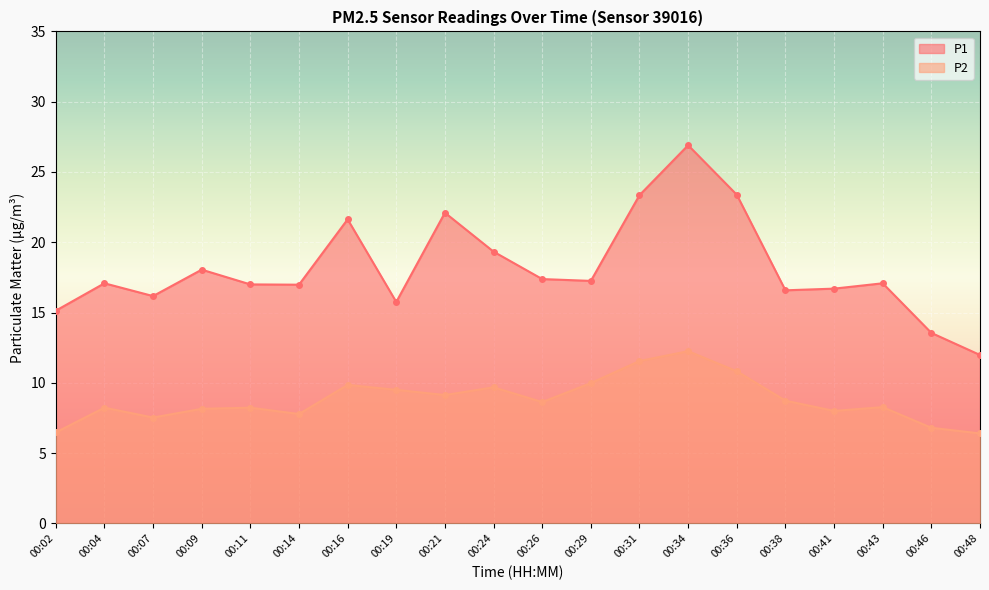

In P1, how many points are higher than both neighbors (excluding endpoints)?

6